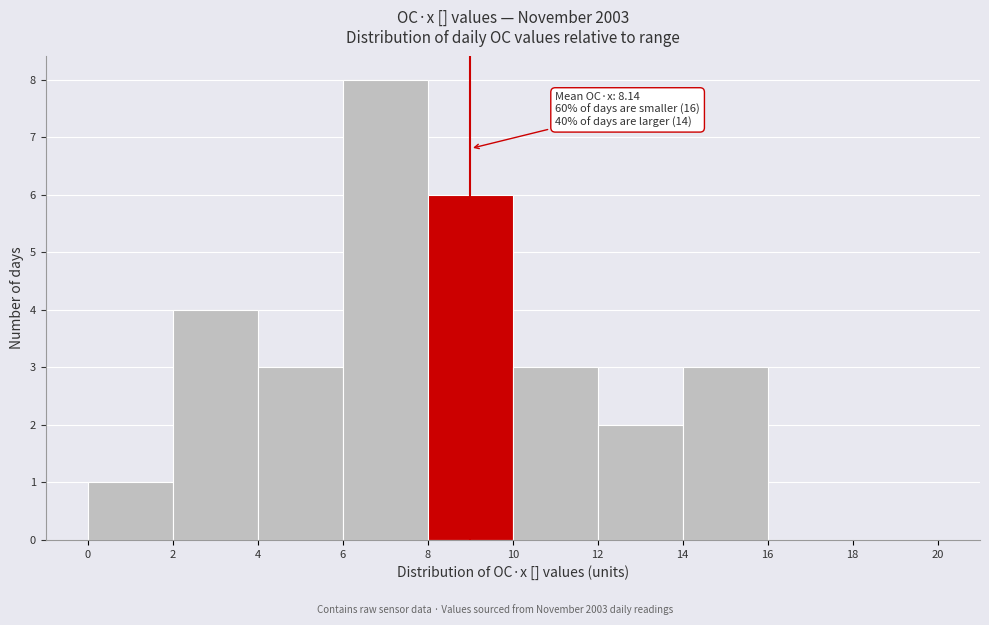

Which range on the x-axis has the tallest bar?

6 to 8